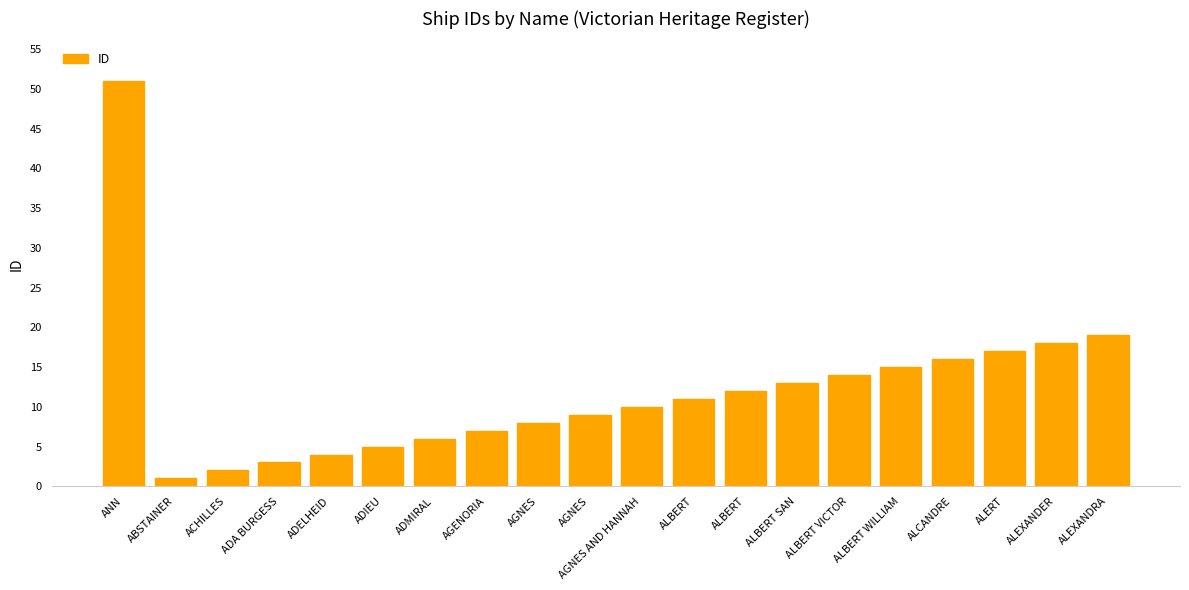

Does the chart contain any negative values?

No